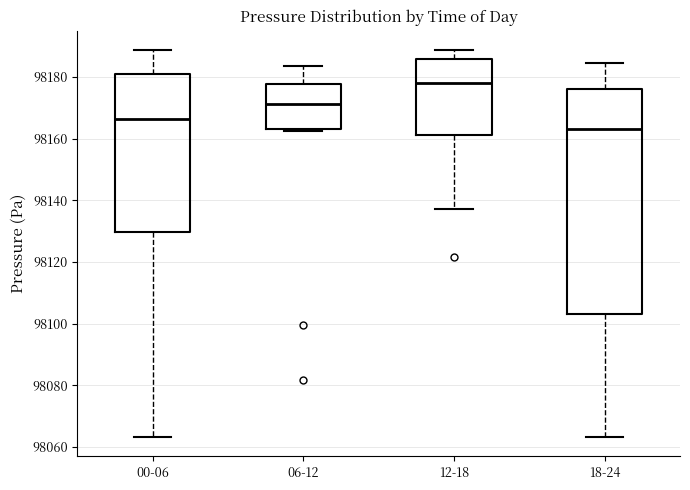

Which box is the tallest, from its lower edge to its upper edge?

18-24